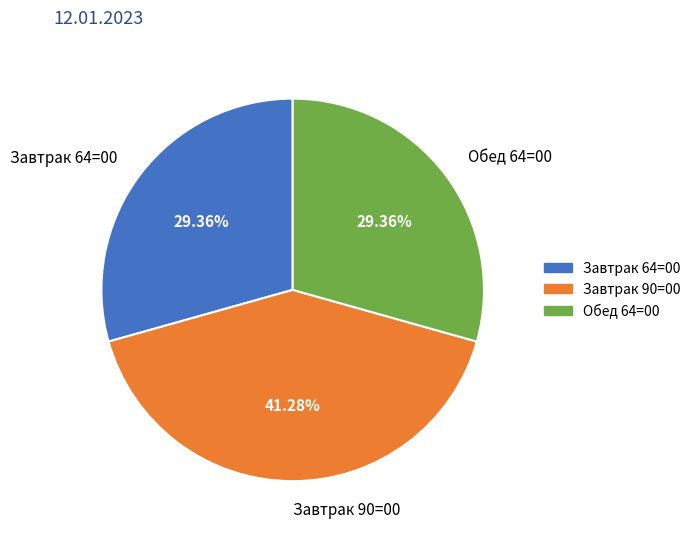

Do Обед 64=00 and Завтрак 64=00 together represent more than half of the pie?

Yes